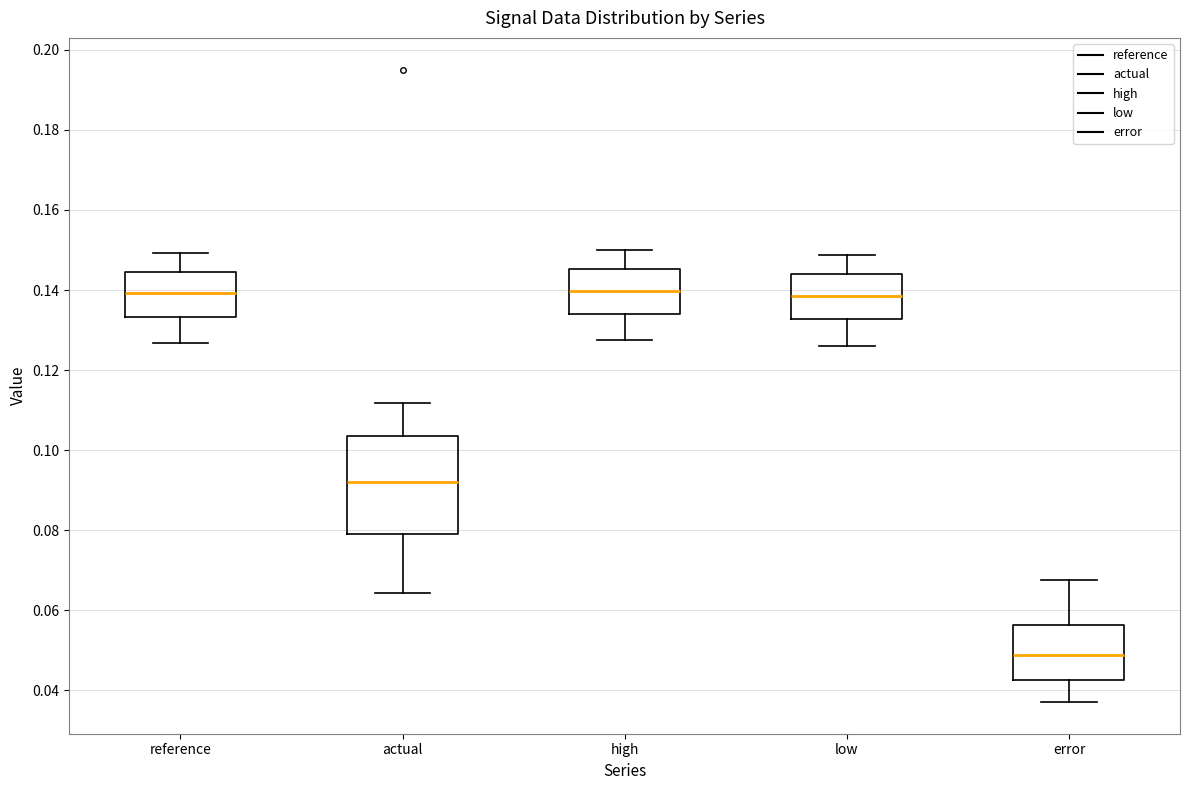

Comparing the boxes themselves (not the whiskers), which one is the tallest?

actual